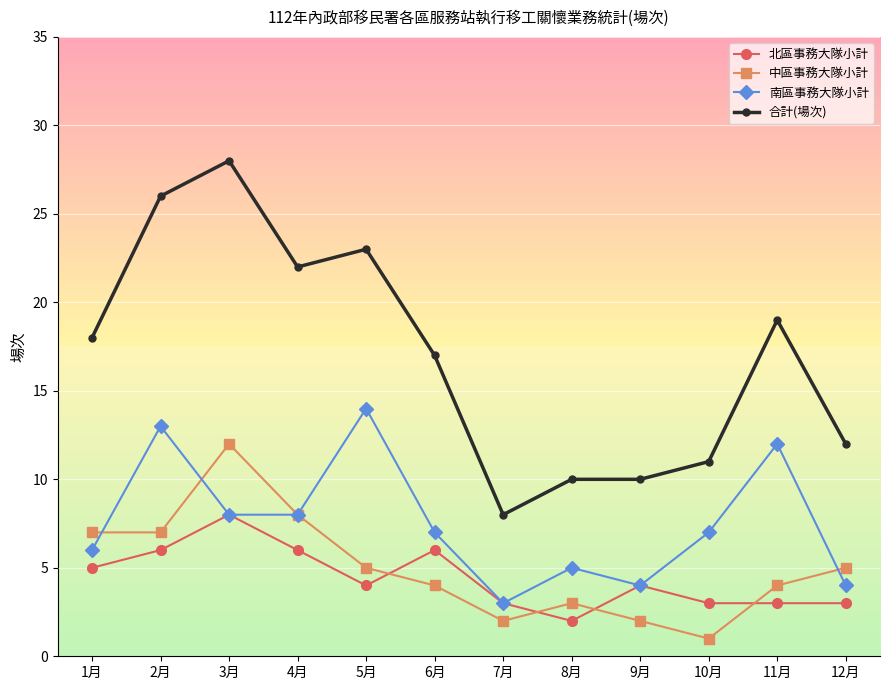

What is the spread (max minus min) of values at 6月?

13